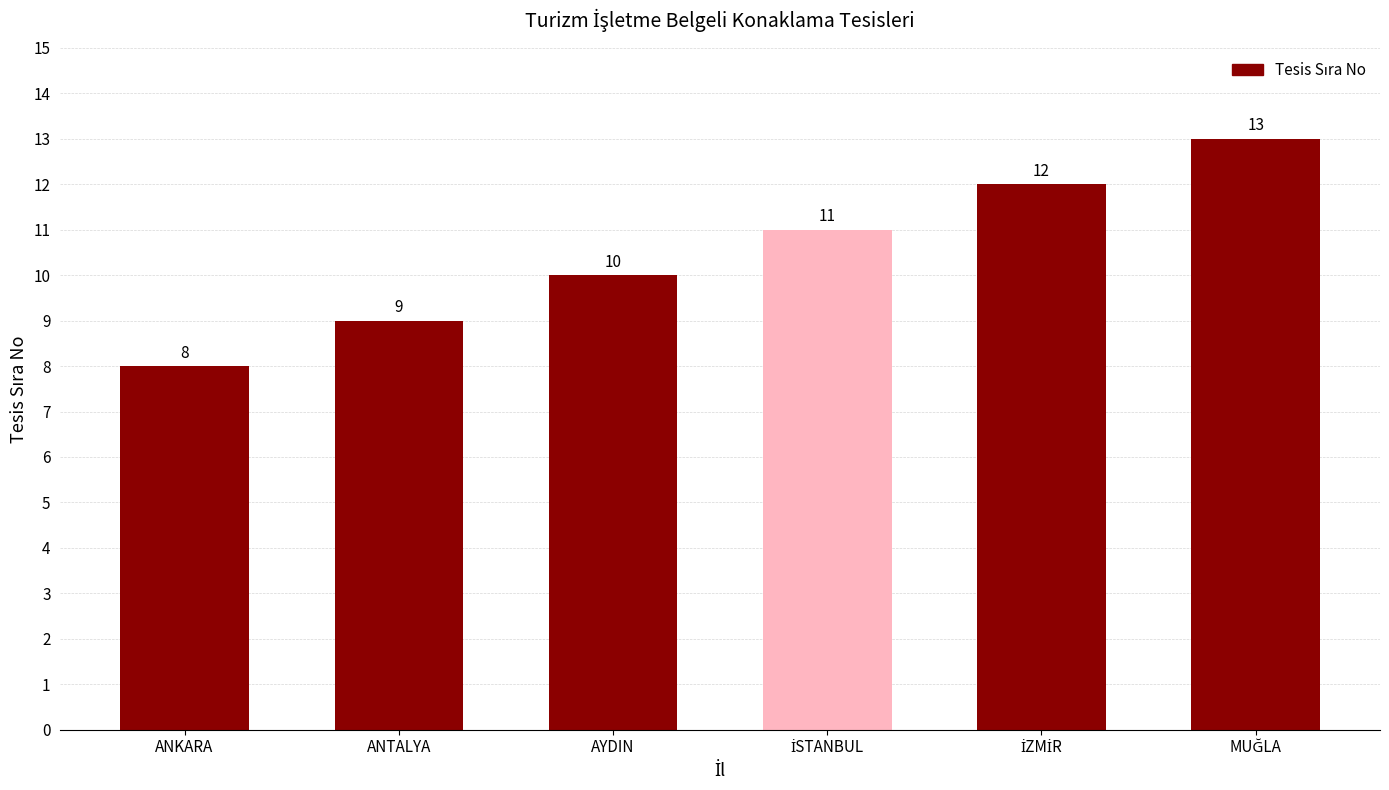

What is the ratio of the value at ANKARA to the value at ANTALYA?

0.9